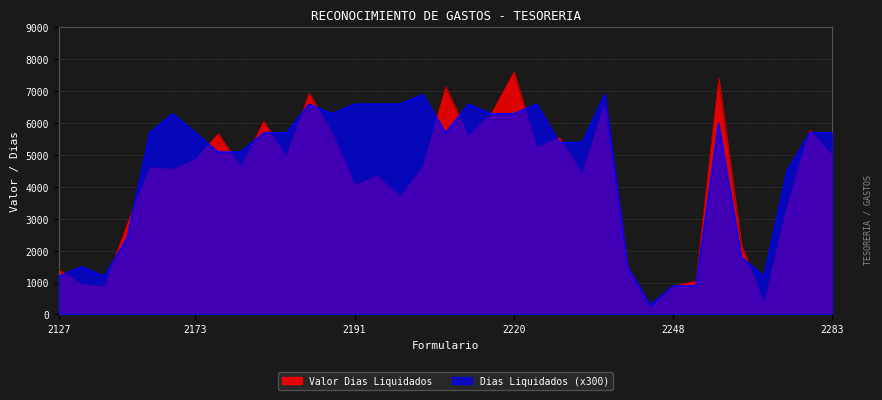

Rank the series by their maximum value, from lowest to highest.

Dias Liquidados (x300), Valor Dias Liquidados